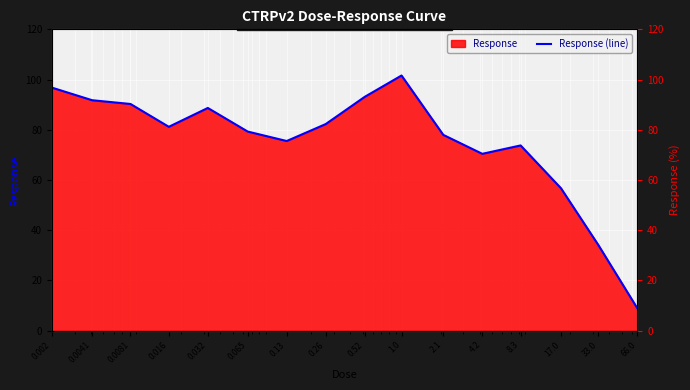

What is the approximate value at 0.002?

96.8